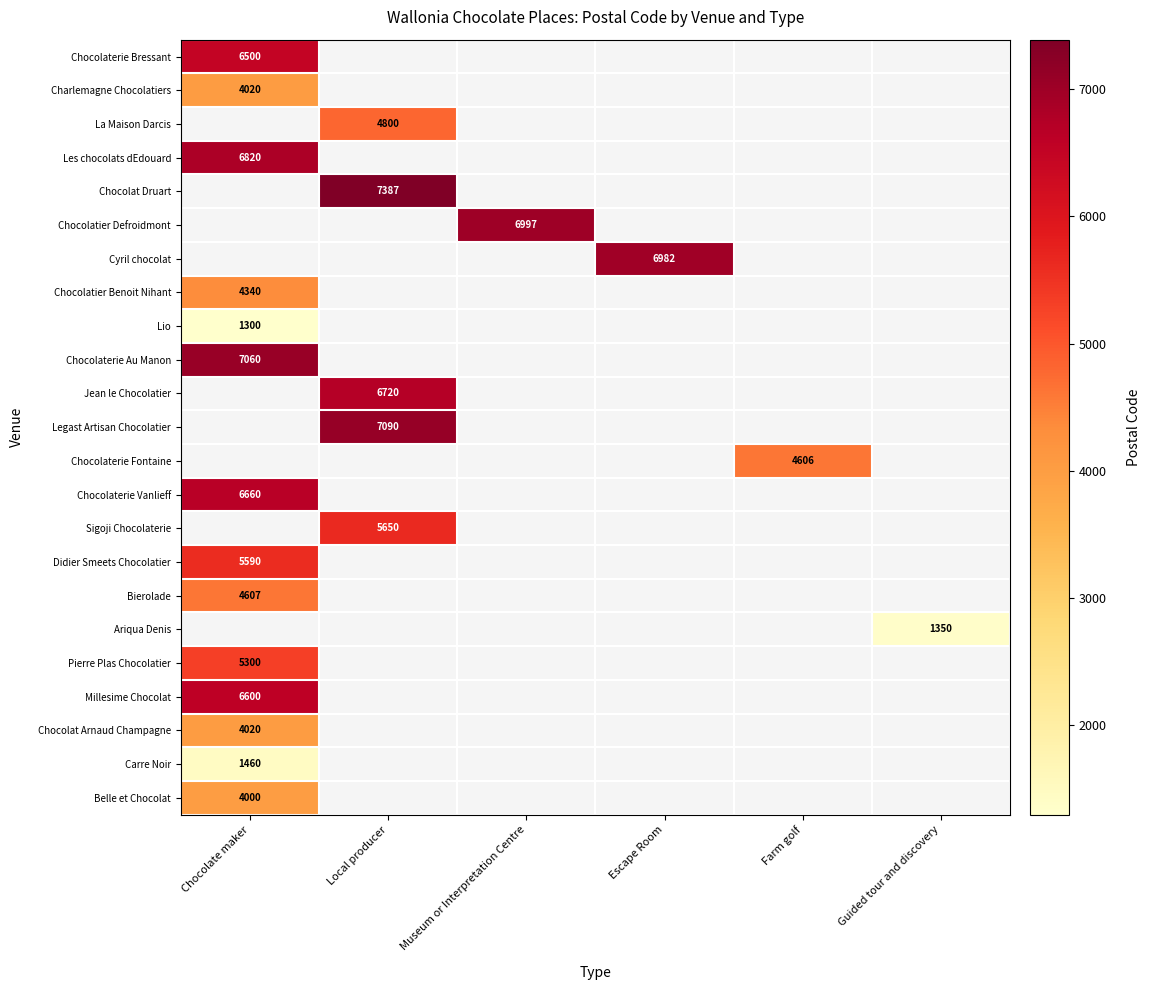

At which category does the chart reach its minimum across all series?

Chocolate maker